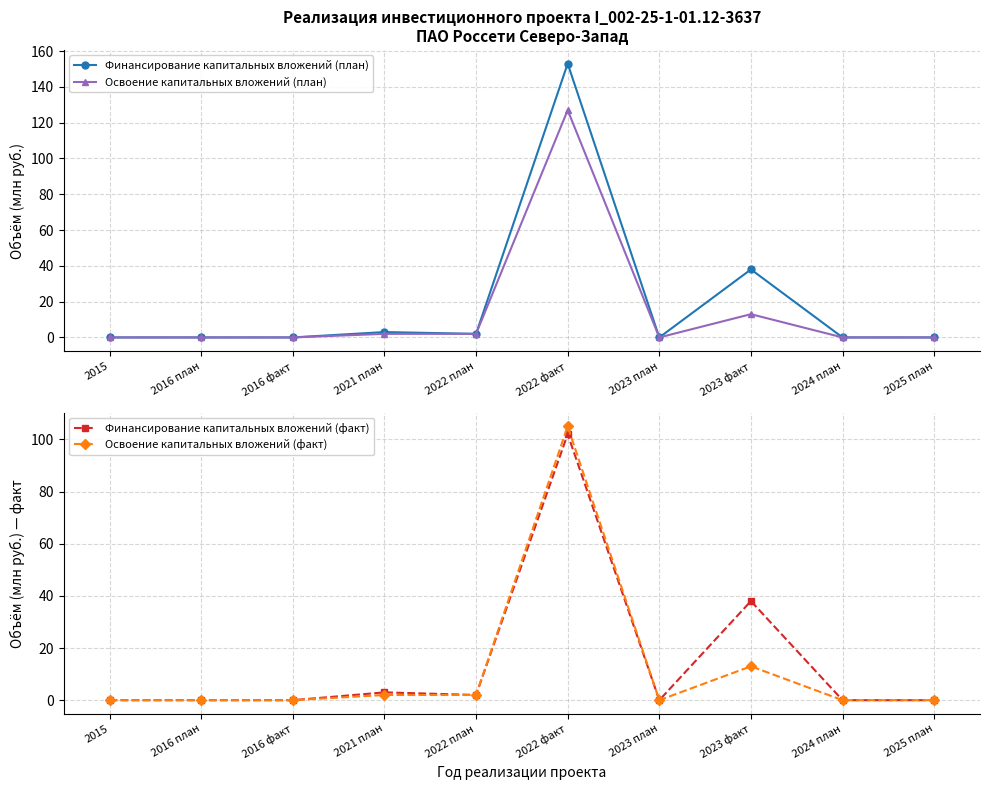

At how many categories does at least one series exceed 77?

1